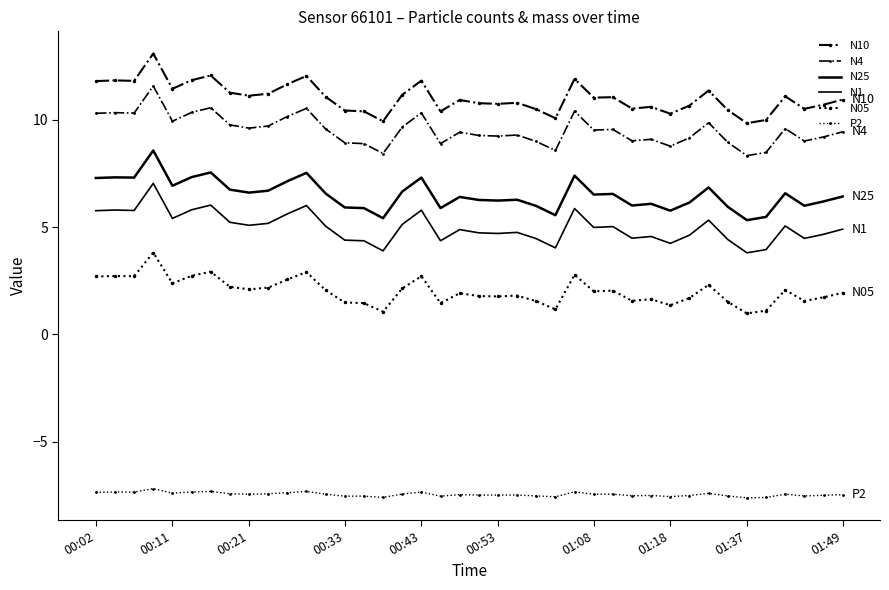

How many lines are shown in the chart?

6